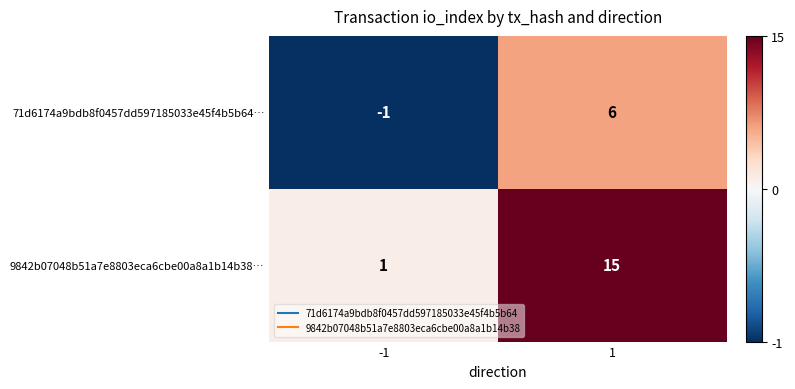

Rank the series at -1 from lowest to highest value.

71d6174a9bdb8f0457dd597185033e45f4b5b64…, 9842b07048b51a7e8803eca6cbe00a8a1b14b38…